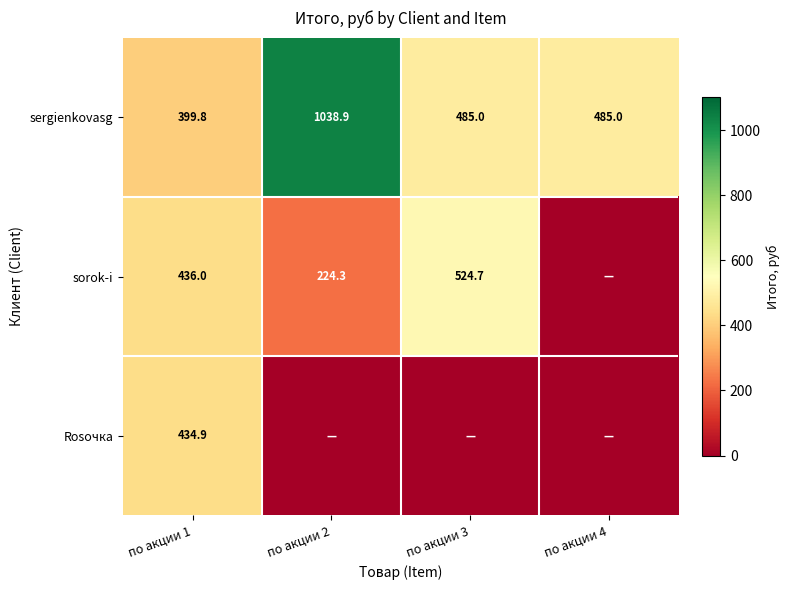

Where does the sergienkovasg series first go above 485?

по акции 2